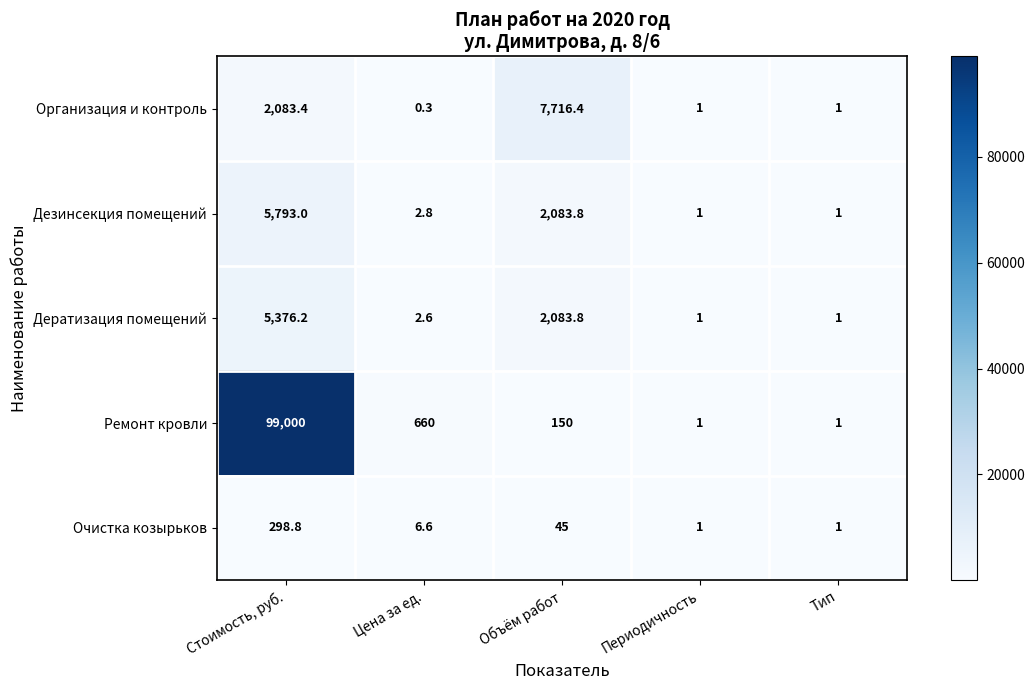

How many data points in Ремонт кровли are less than 150?

2